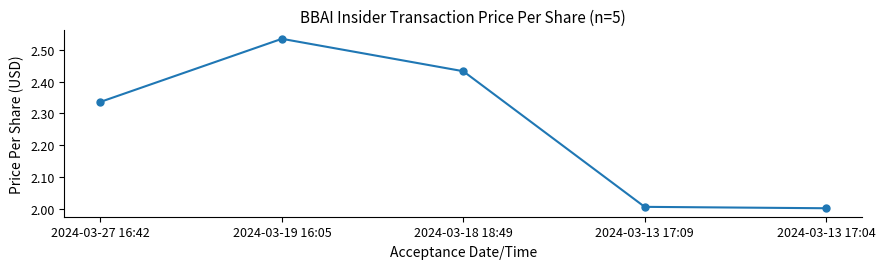

The chart shows a value of 3.0 at 2024-03-13 17:09. True or false?

False